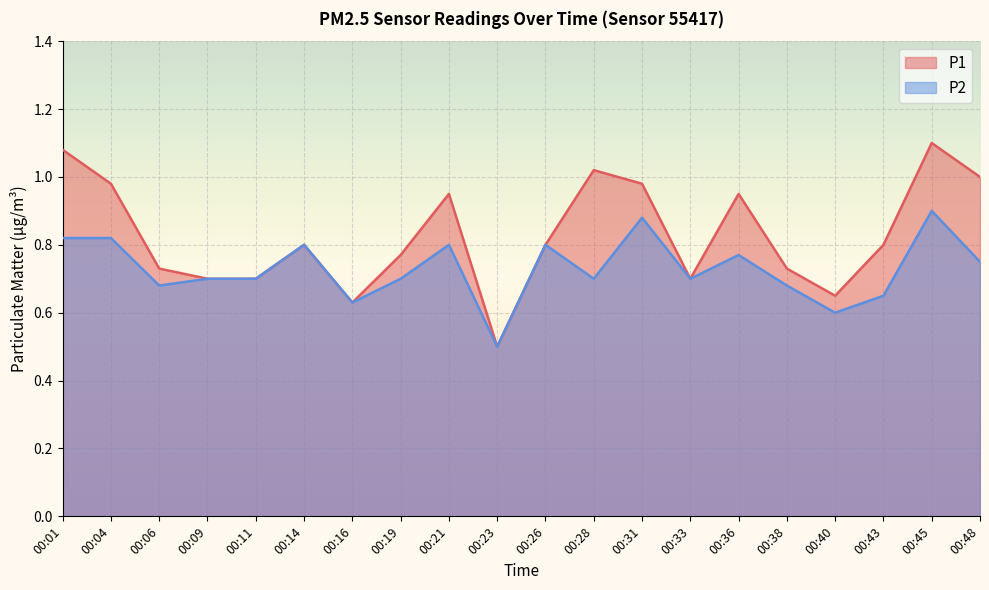

Between 00:06 and 00:19, which is larger?

00:19